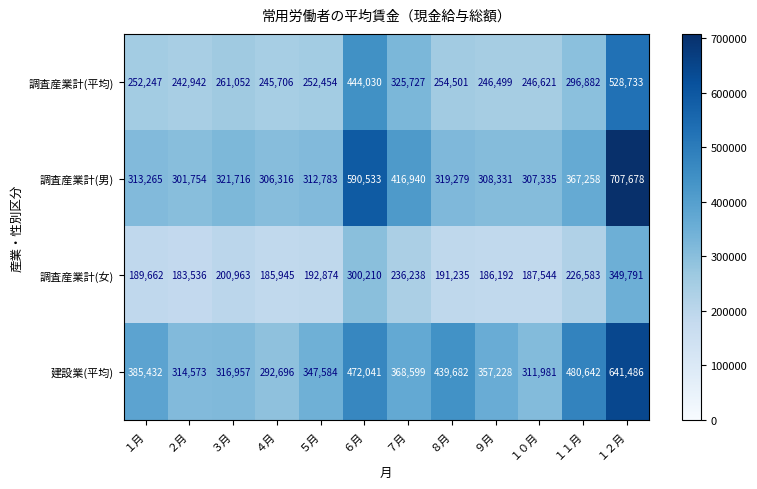

The value of 調査産業計(平均) at ４月 is 89290. True or false?

False